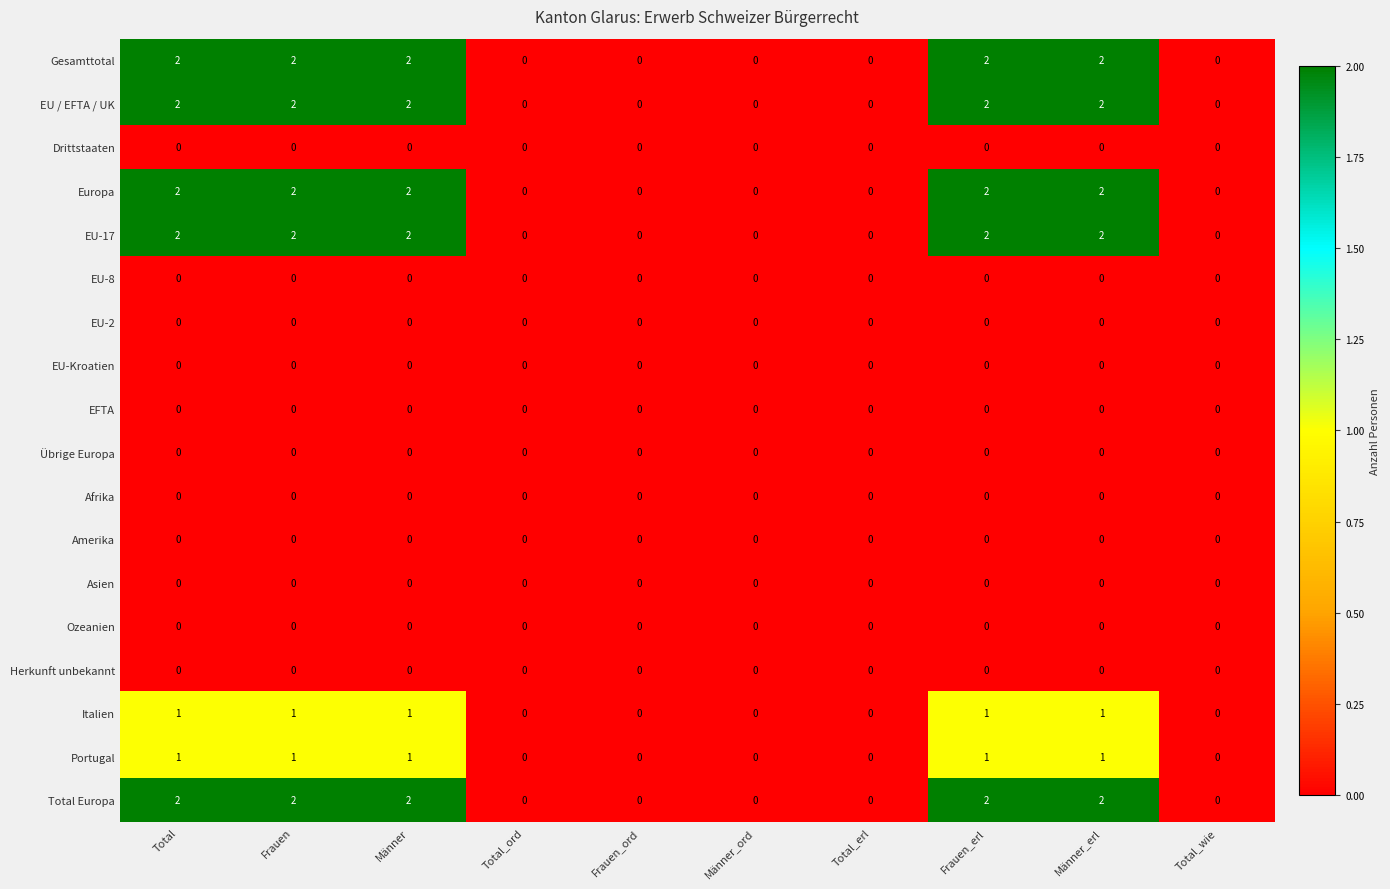

True or false: EU-2 has a value of 0 at Männer_ord.

True